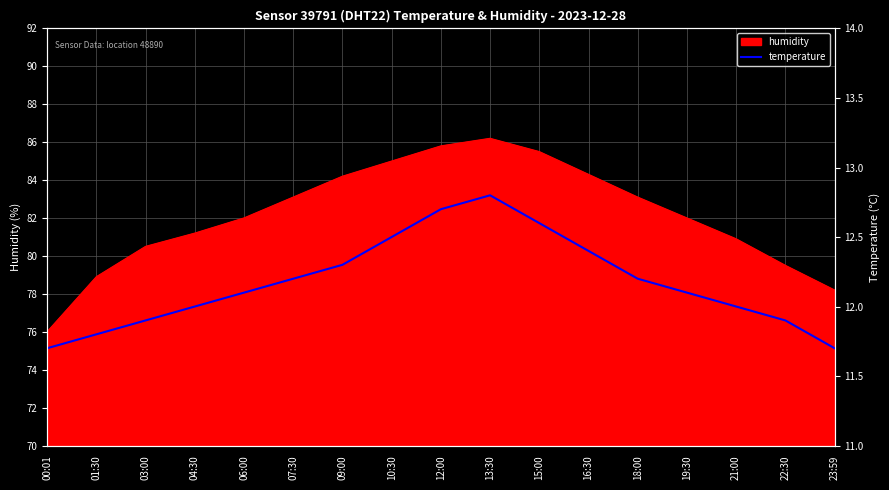

True or false: there are more than 0 points higher than both neighbors.

True